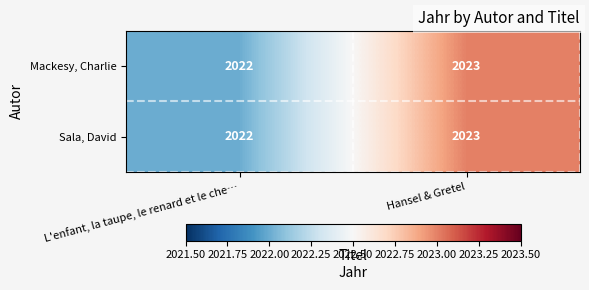

How many data points does each series have?

2